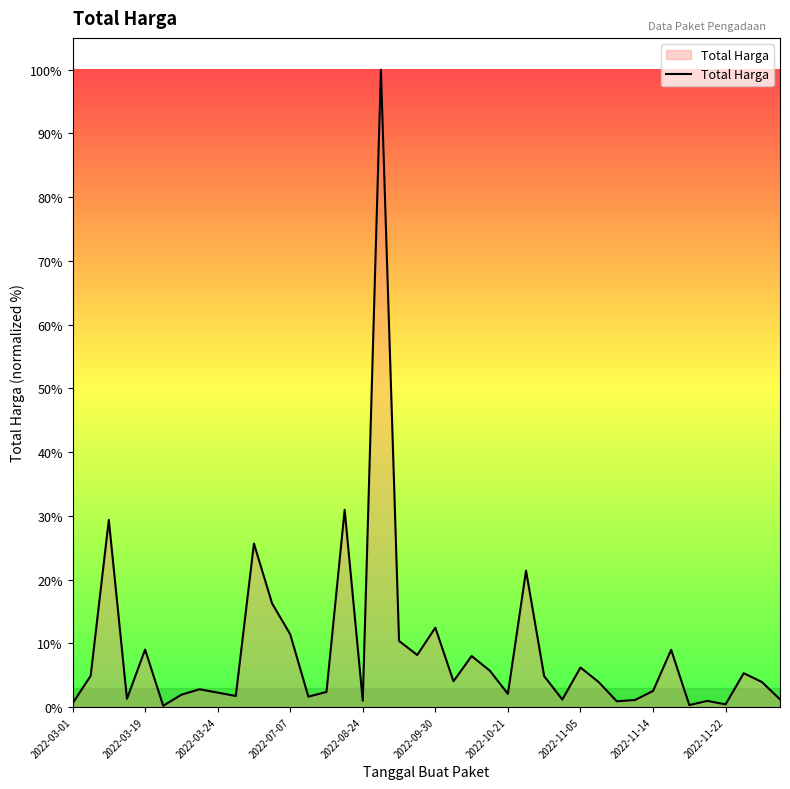

How many data points does each series have?

40